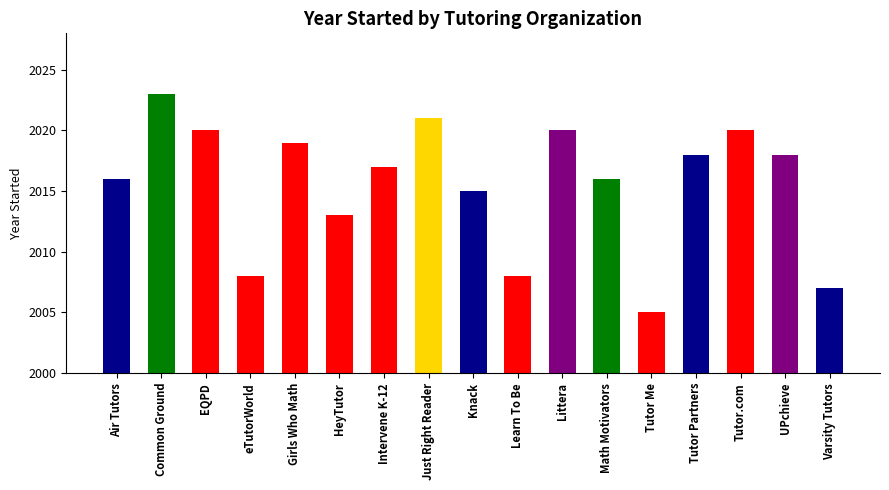

What is the change in value from Air Tutors to HeyTutor?

-3